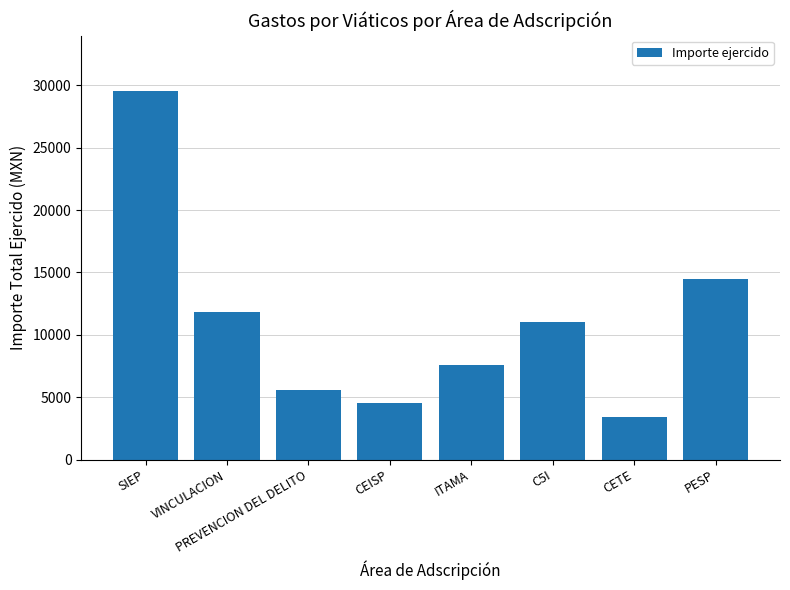

How many values are below 11050?

4